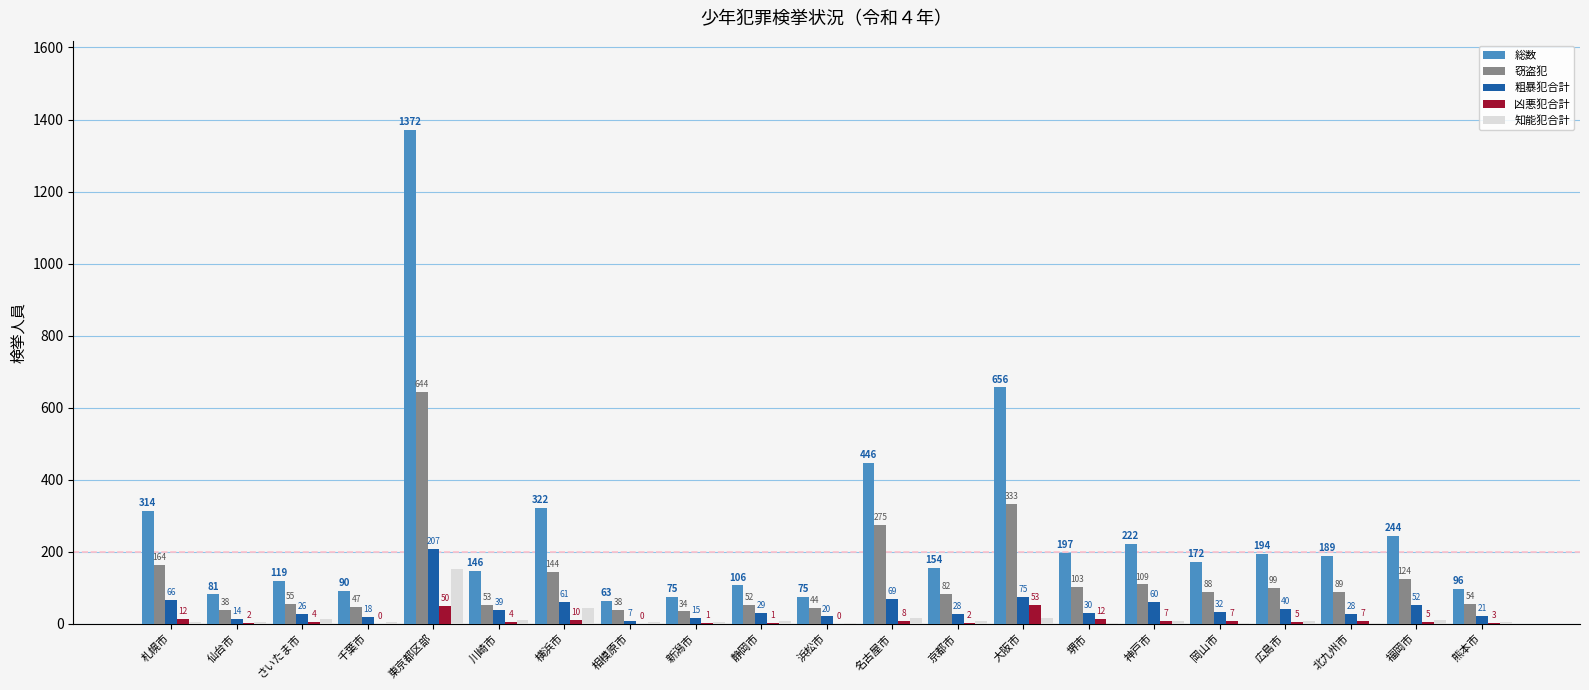

At which category is the sum across all series the highest?

東京都区部